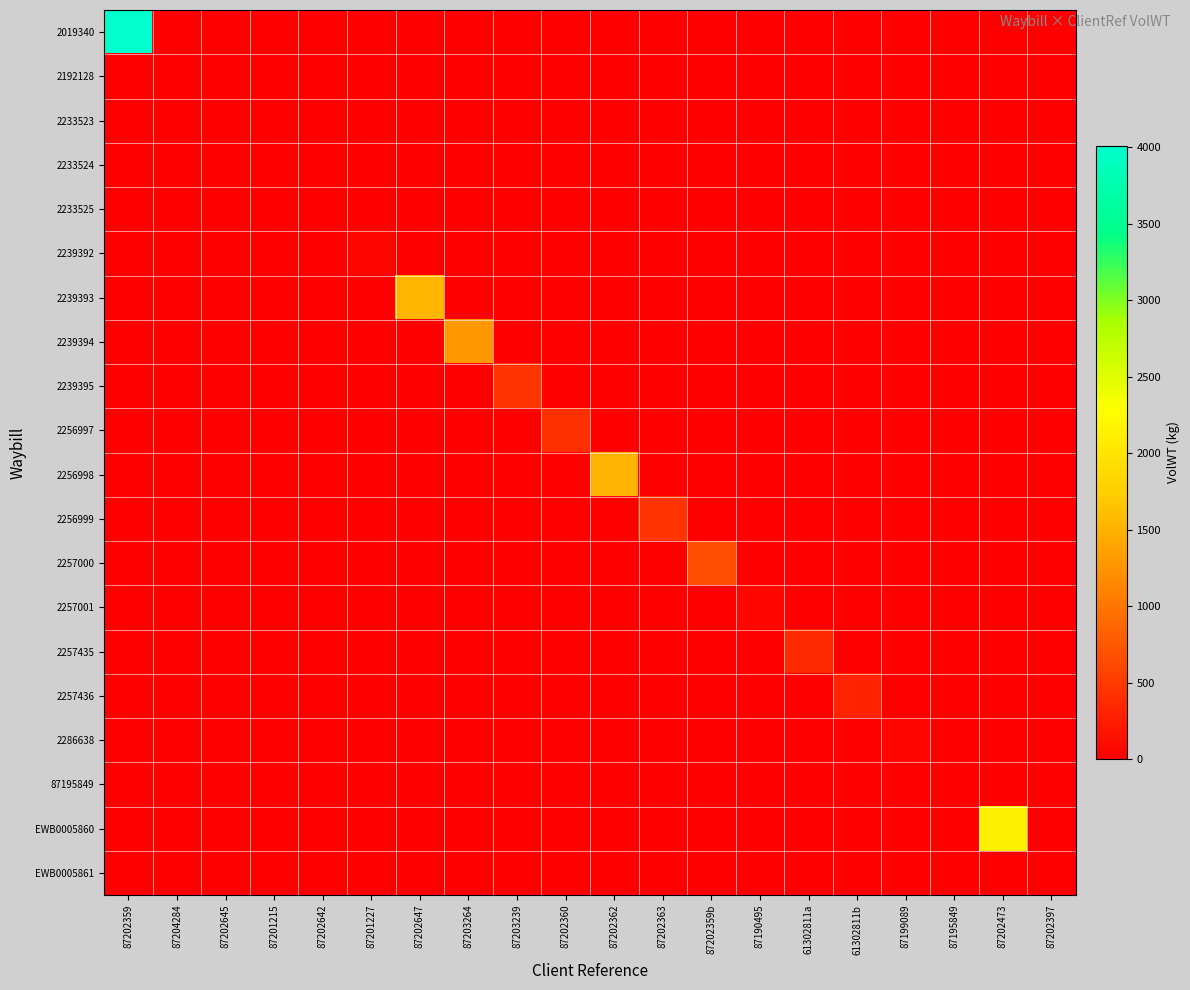

Rank the series by their maximum value, from lowest to highest.

87195849, 2192128, EWB0005861, 2233523, 2233524, 2233525, 2239392, 2286638, 2257001, 2257436, 2257435, 2256997, 2256999, 2239395, 2257000, 2239394, 2256998, 2239393, EWB0005860, 2019340